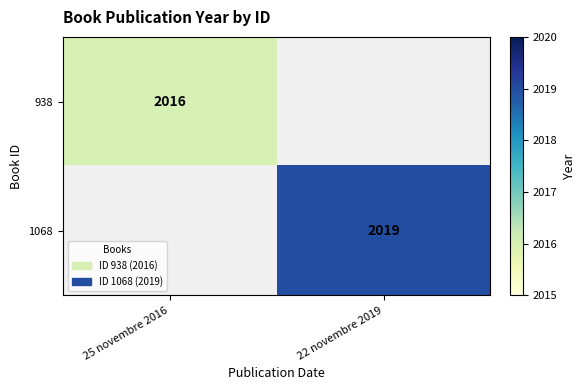

Is the value of 1068 at 22 novembre 2019 greater than the value of 938 at 25 novembre 2016?

Yes